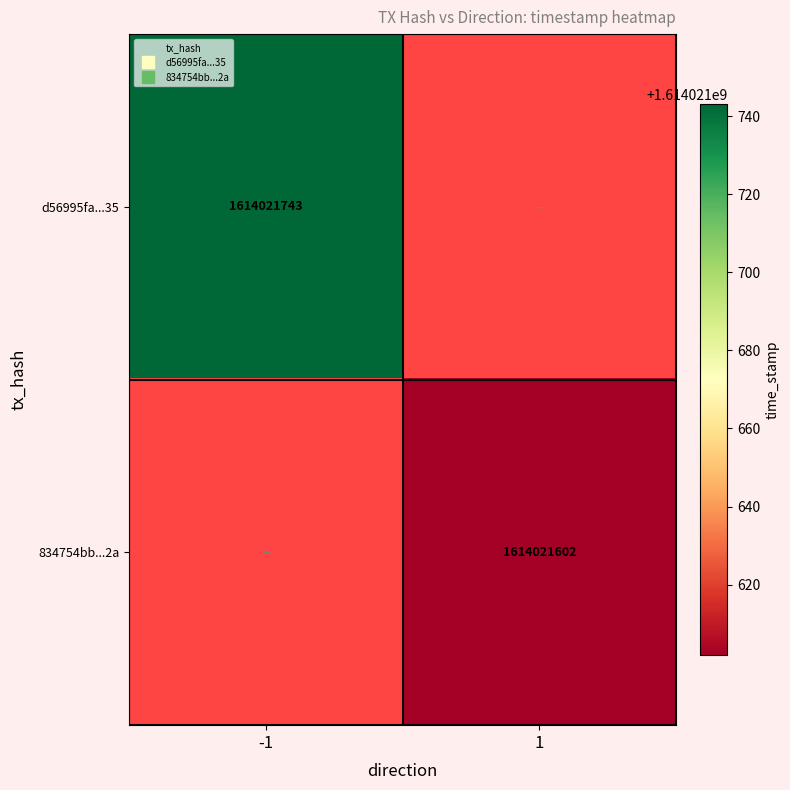

What is the maximum value shown in the chart?

1614021743.0